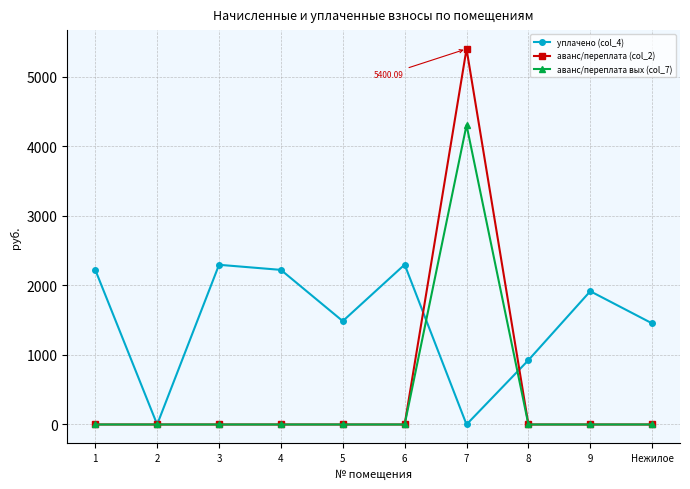

Which series ends up on top after the final intersection of уплачено (col_4) and аванс/переплата (col_2)?

уплачено (col_4)